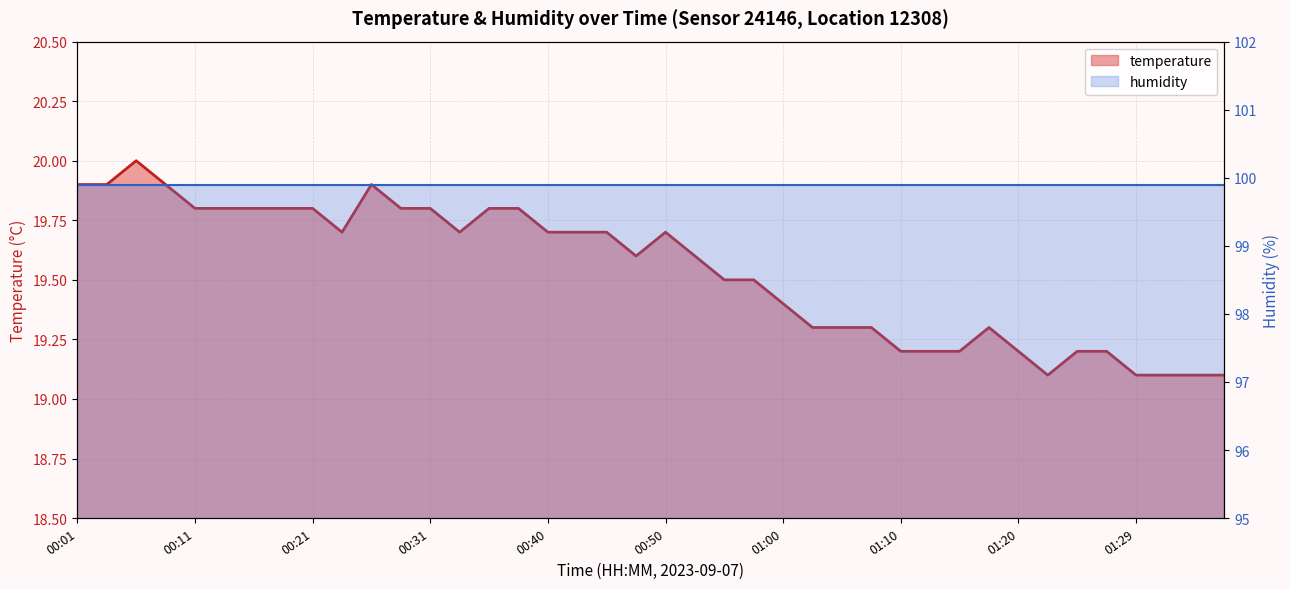

How many interior local valleys (lower than both neighbors) does the data have?

4